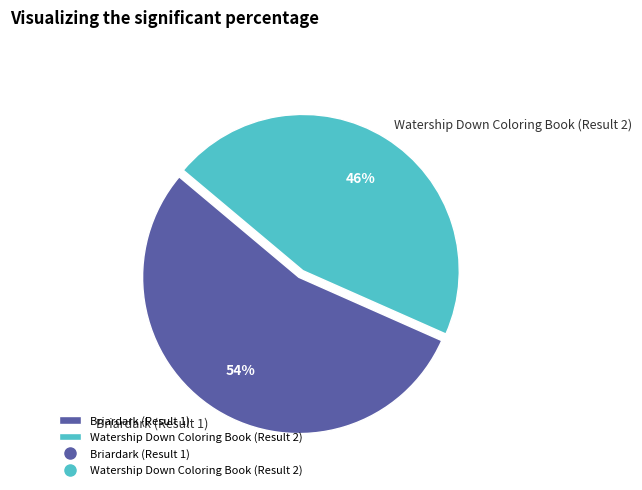

The Watership Down Coloring Book (Result 2) slice represents 34% of the pie. True or false?

False